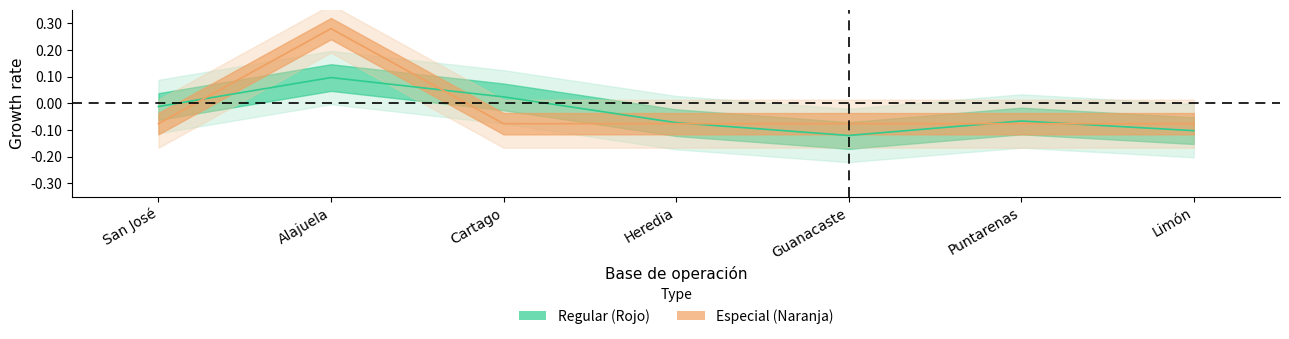

What position from the left is Heredia?

4